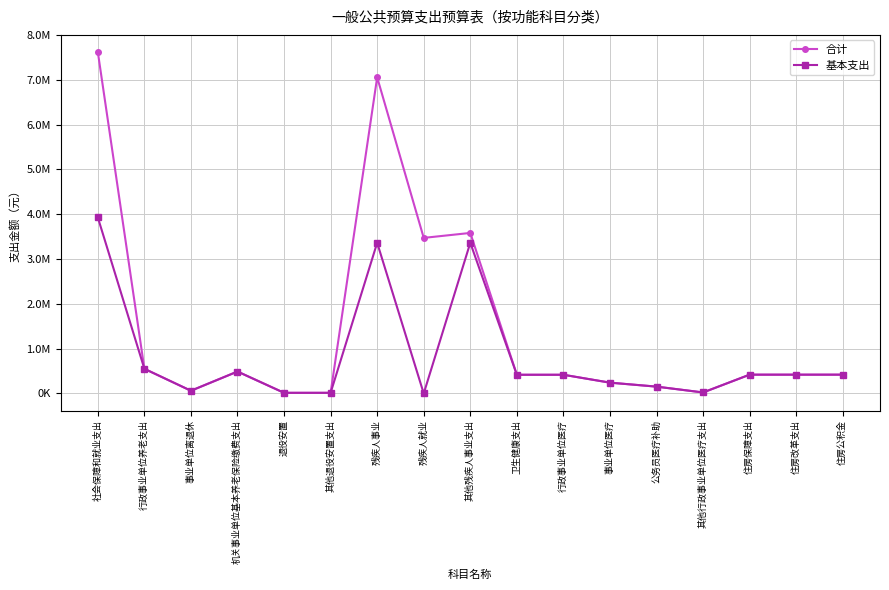

What are all the series names shown in the legend?

合计, 基本支出